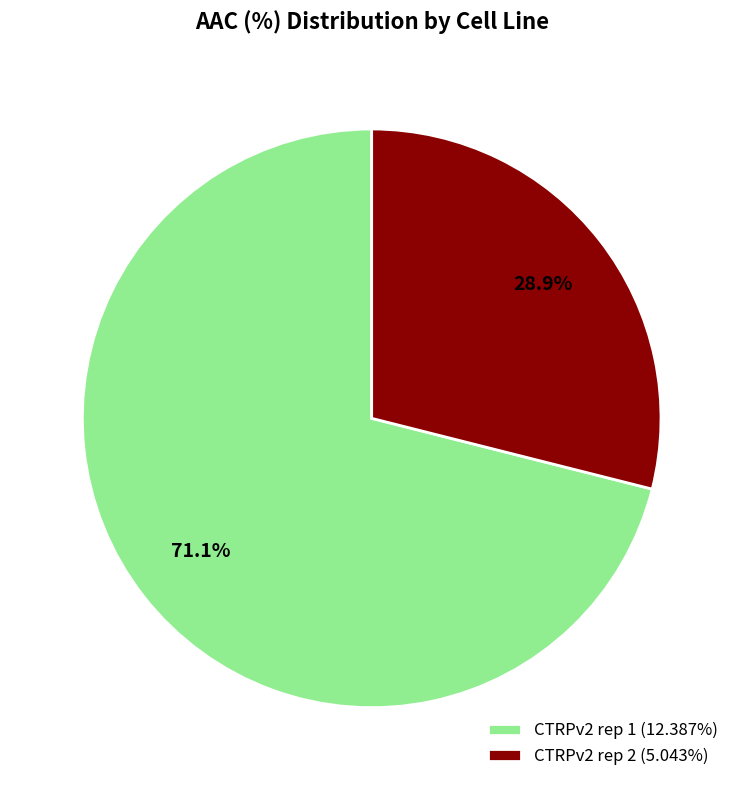

What is the largest slice in the pie chart?

CTRPv2 rep 1